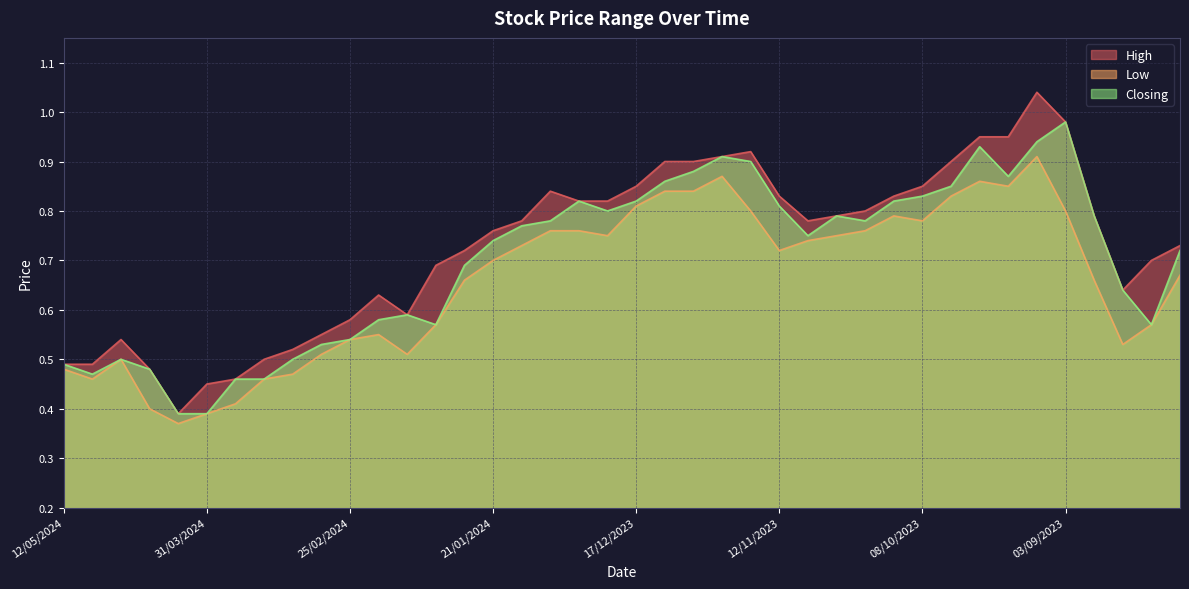

How many lines are shown in the chart?

3